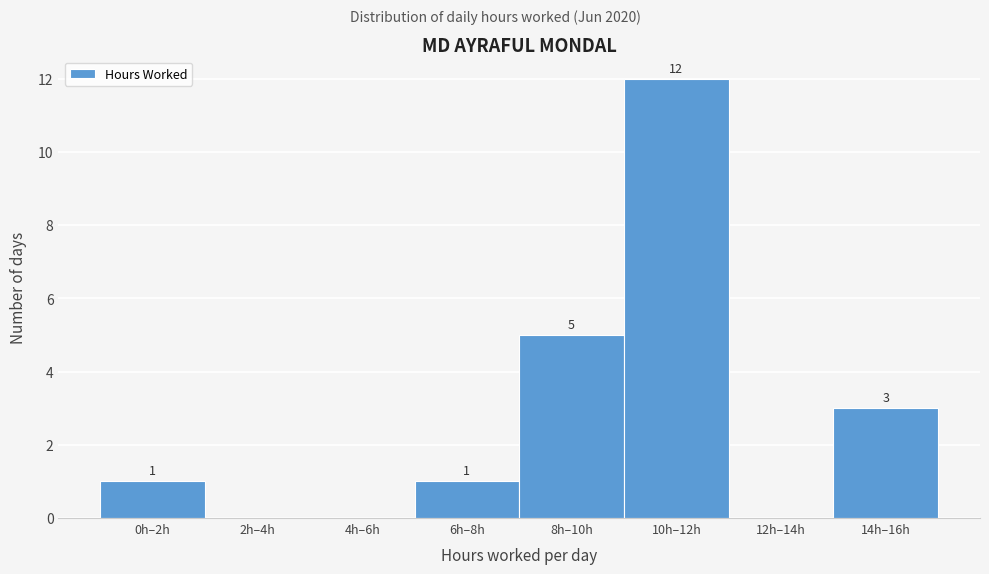

What is the change in value from 4h–6h to 8h–10h?

+5